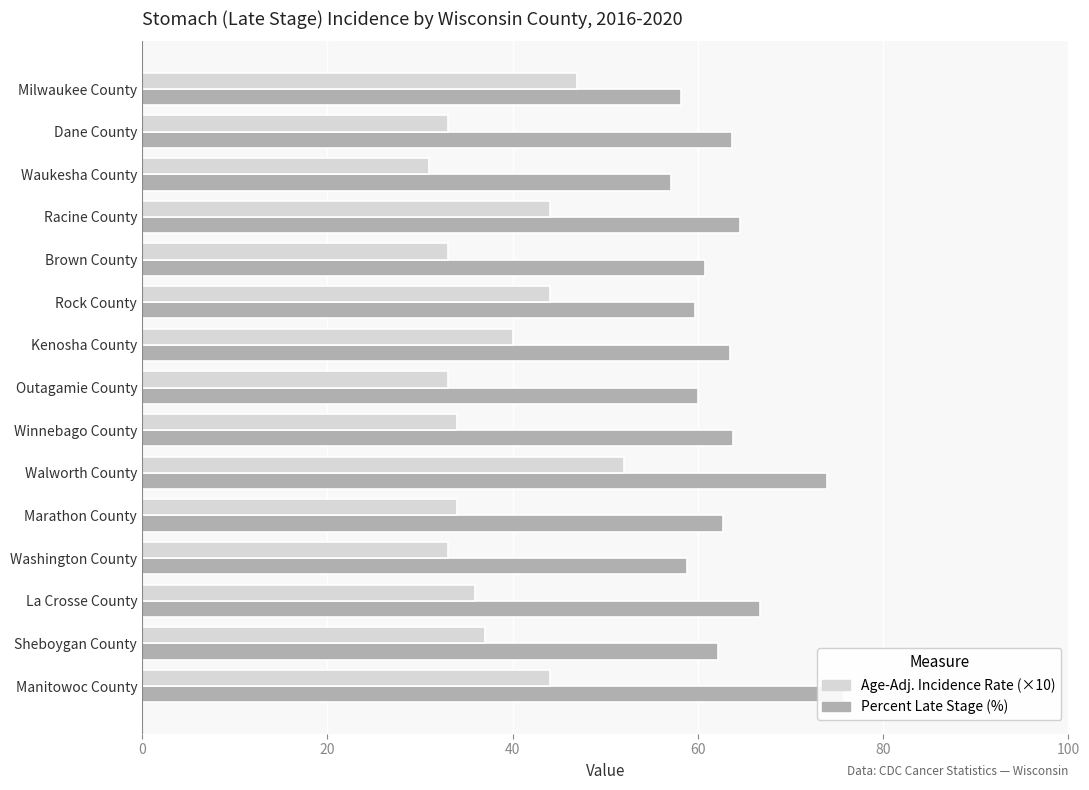

What position from the left is Washington County?

12